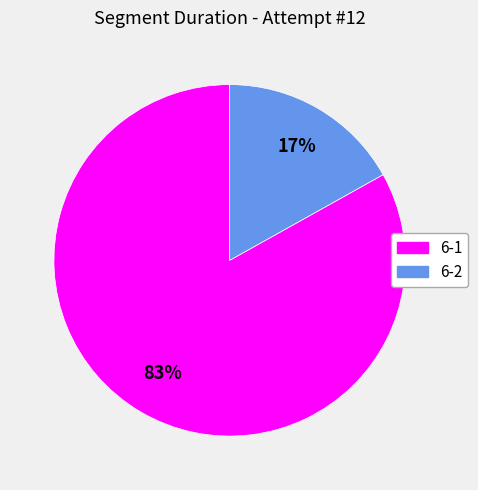

Is the sum of 6-1 and 6-2 greater than half?

Yes